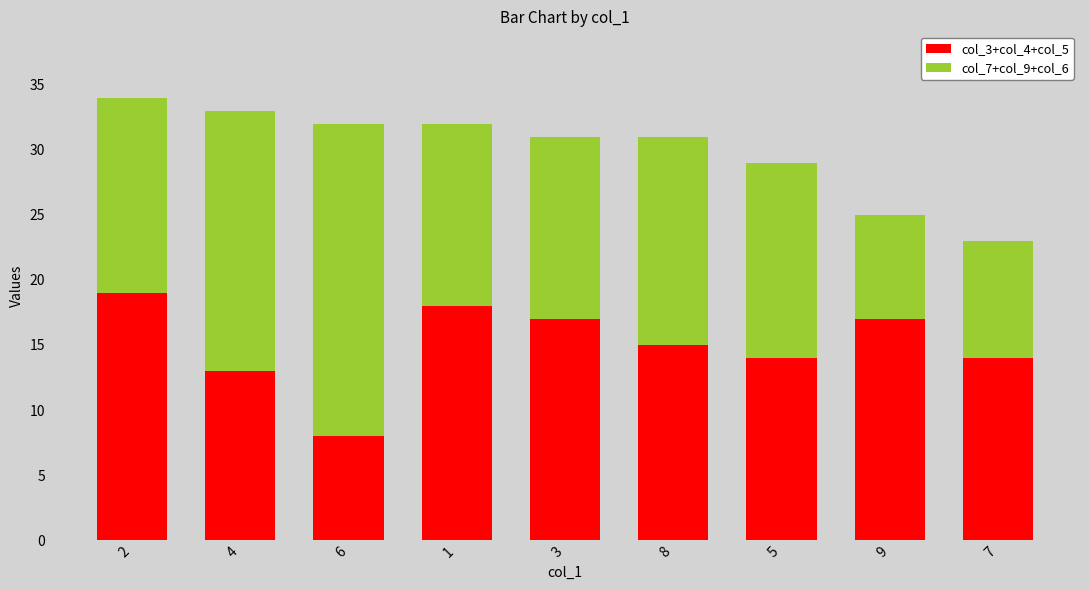

What is the sum of all col_3+col_4+col_5 values?

135